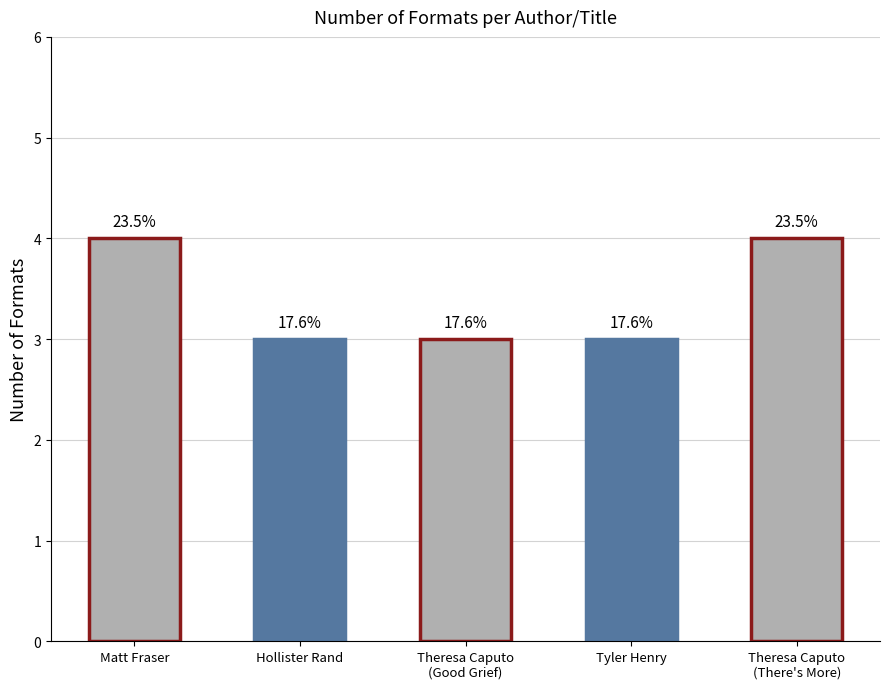

Reading left to right, transcribe all the data shown in this chart.

4	3	3	3	4